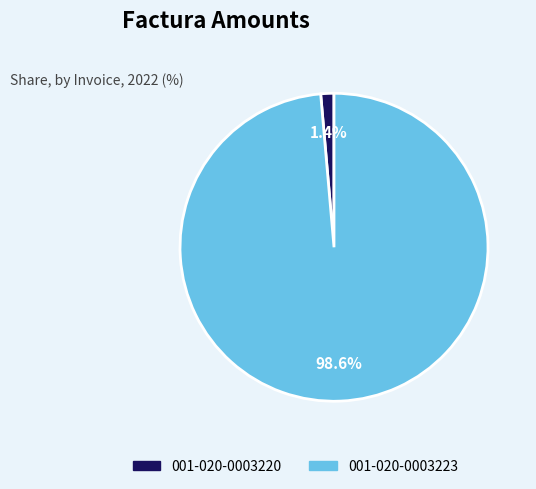

What is the majority slice?

001-020-0003223